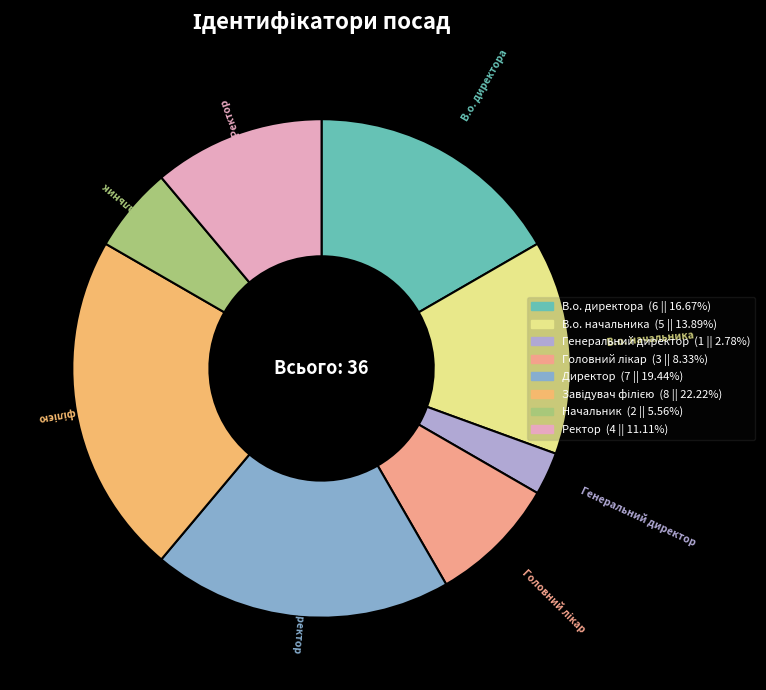

Is it true that Директор is 19% of the pie?

True